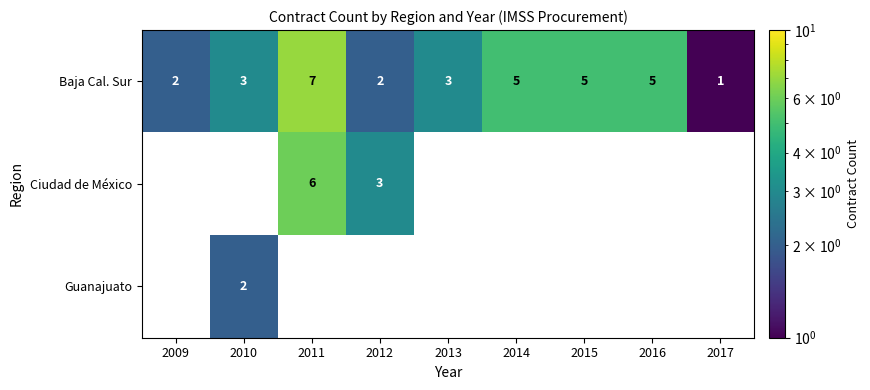

The Baja Cal. Sur series shows 7 at 2011. True or false?

True